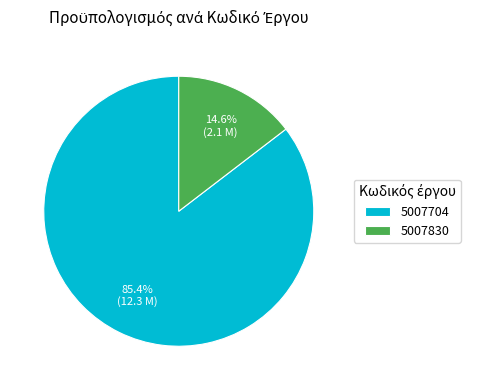

How many segments does this pie chart have?

2